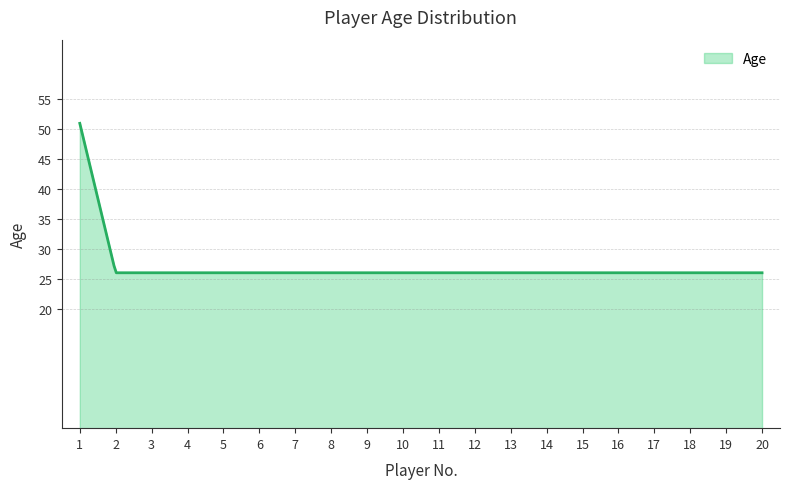

What is the greatest value displayed?

51.0